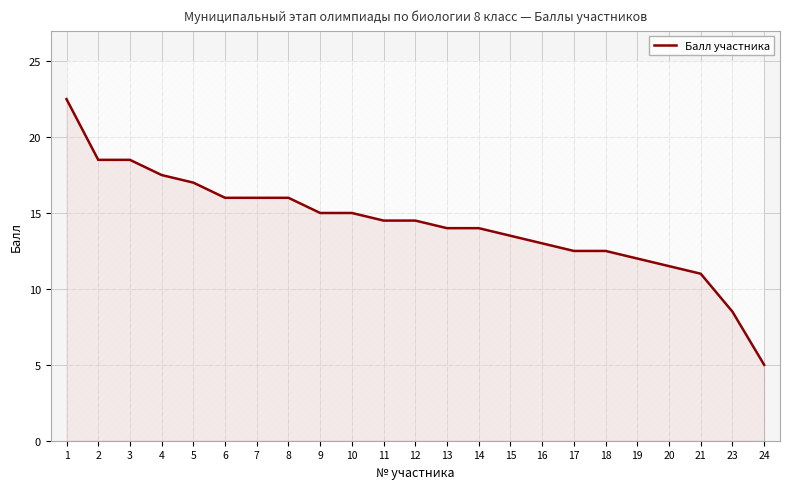

The chart shows a value of 5.5 at 20. True or false?

False